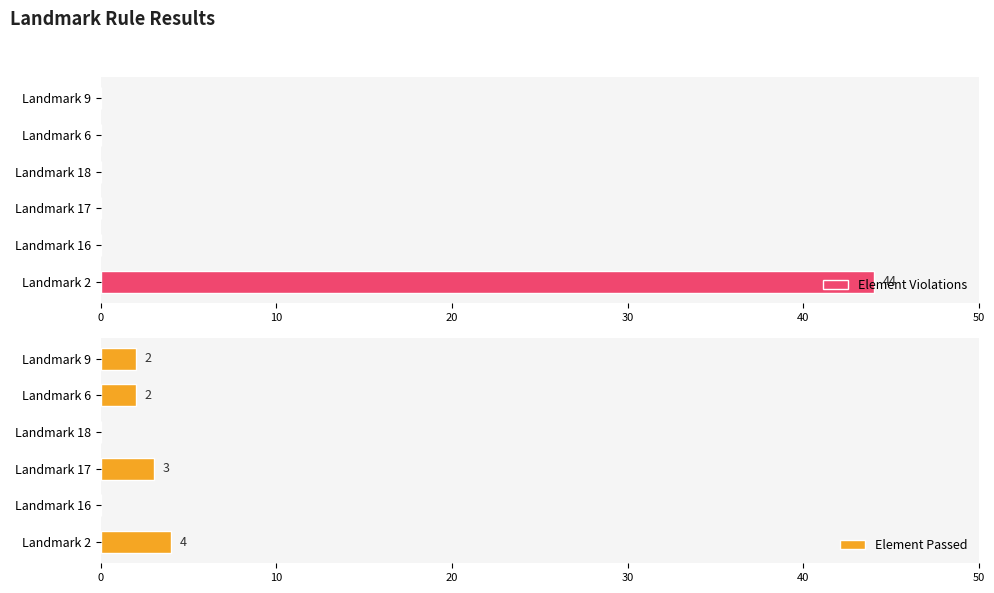

Reading left to right, list all the values displayed in this chart.

Element Violations: 44	0	0	0	0	0
Element Passed: 4	0	3	0	2	2